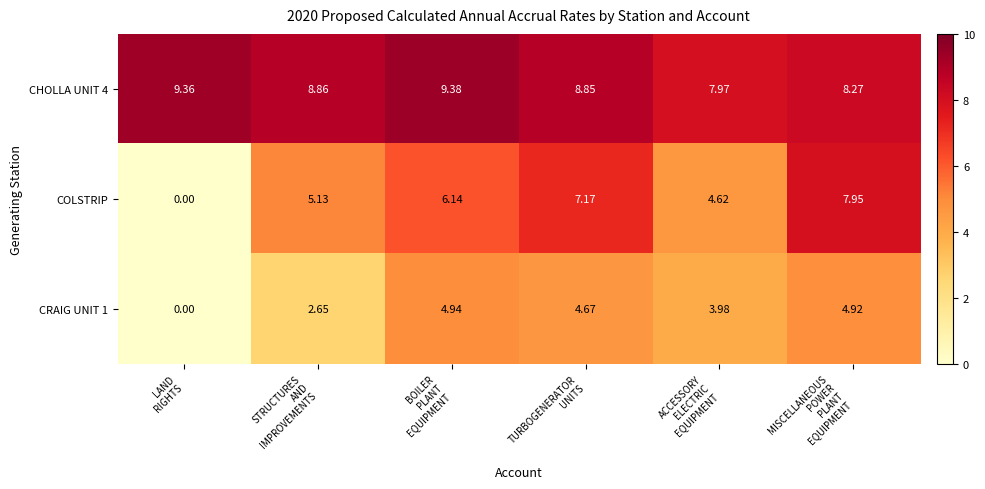

Which series has the widest spread of values?

COLSTRIP